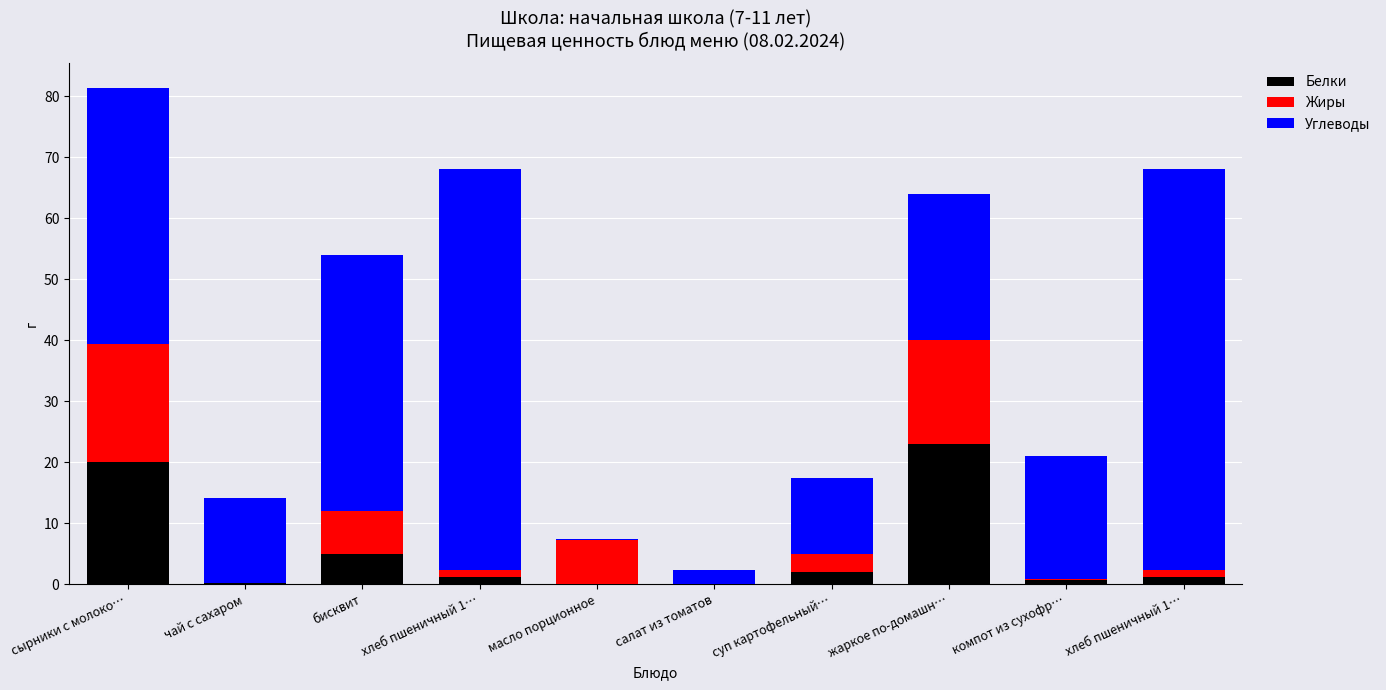

What are all the series names shown in the legend?

Белки, Жиры, Углеводы